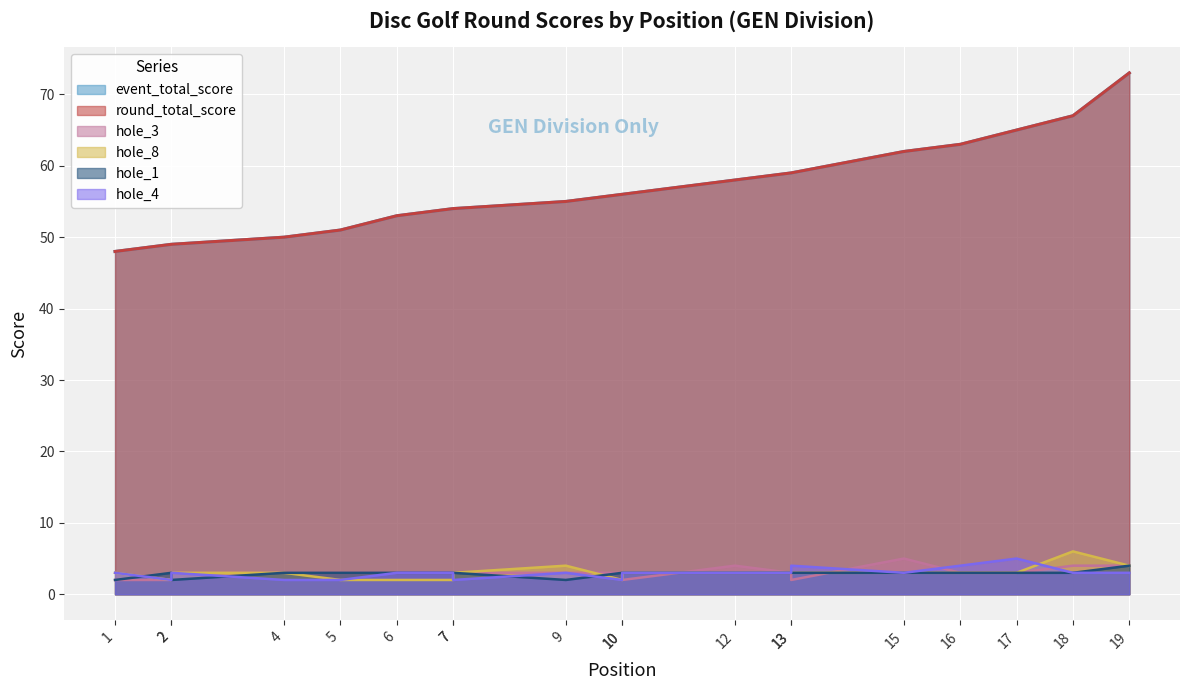

What is the difference between the second highest and minimum values in the hole_8 series?

2